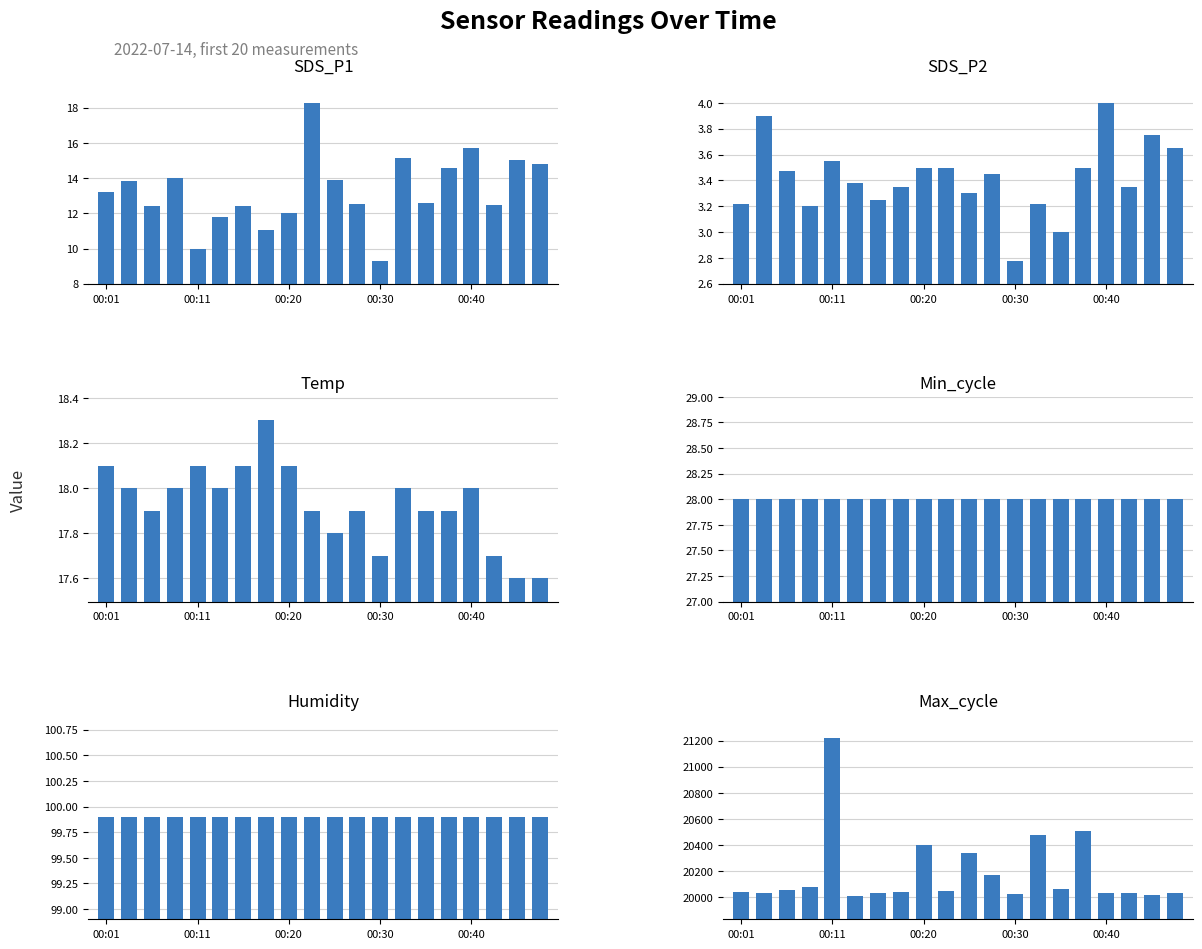

What is the approximate value of SDS_P1 at 10?

13.9